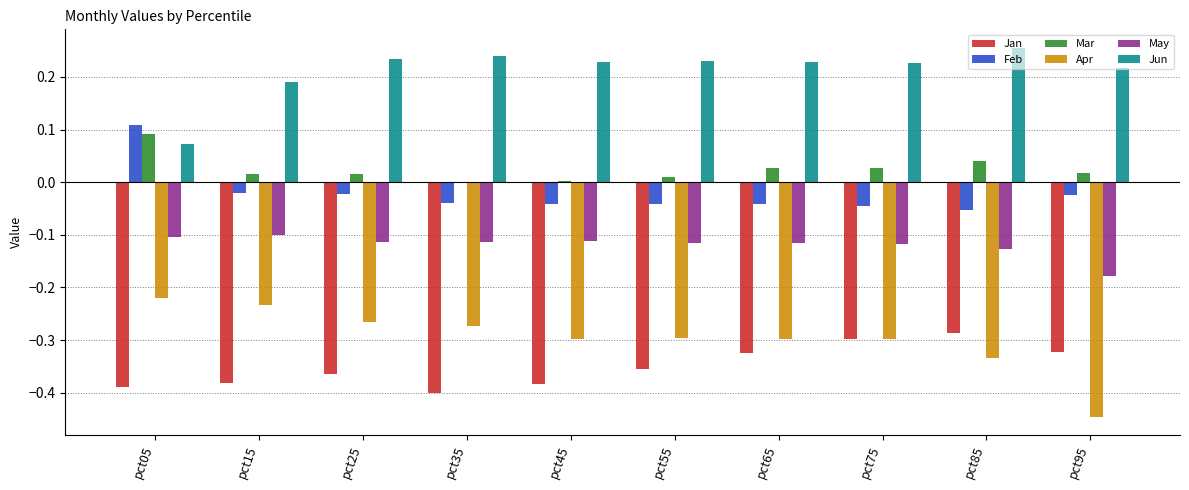

How many Jun values are between 0 and 1?

10